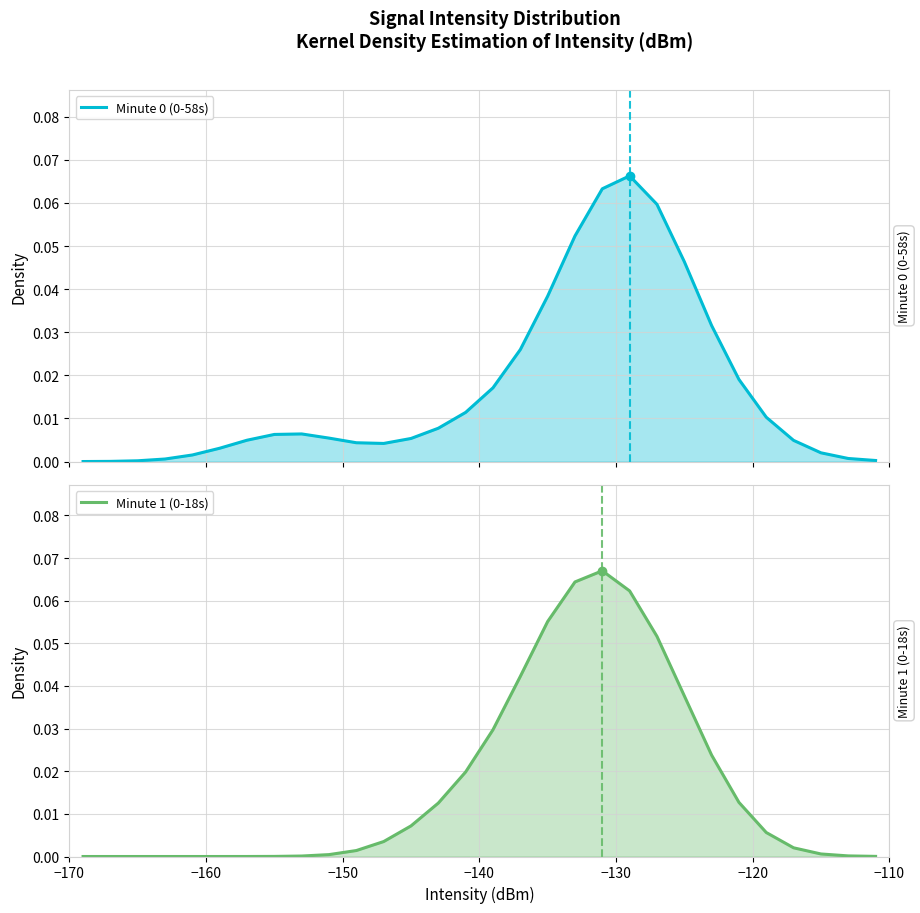

How many categories are shown in the chart?

30